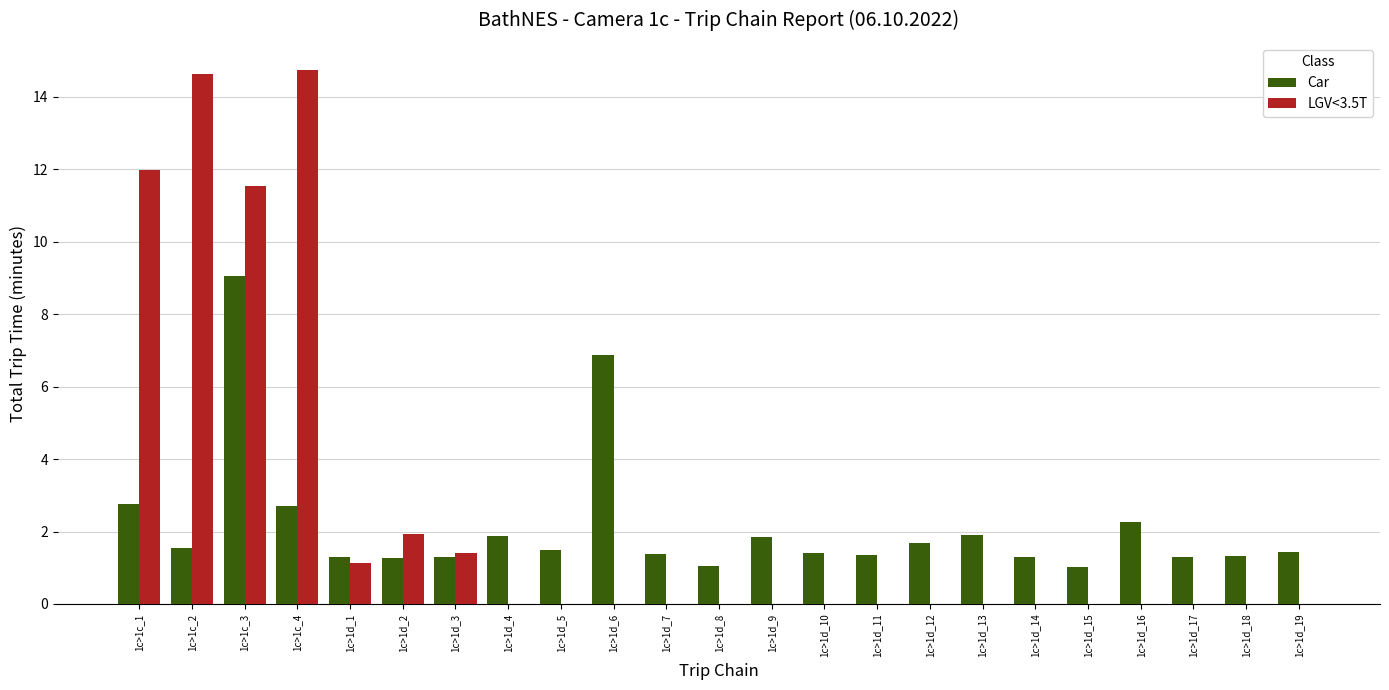

True or false: LGV<3.5T has a value of -8.0 at 1c>1d_15.

False